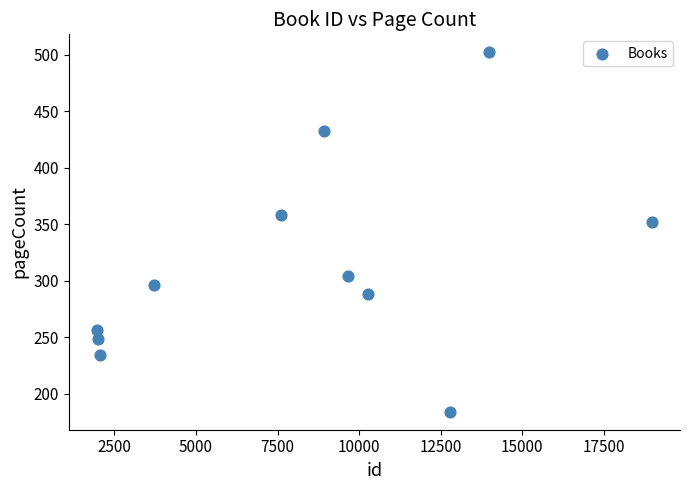

What is the range of Y values (max minus min)?

318